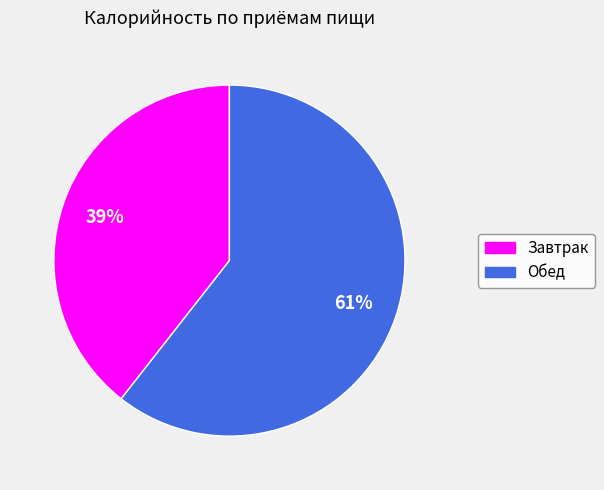

Between Обед and Завтрак, which is larger?

Обед